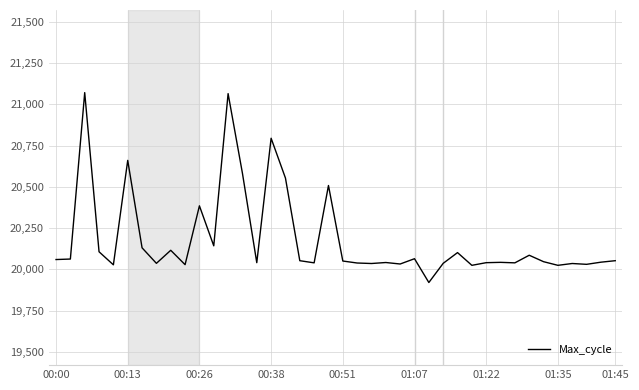

What is the difference between the maximum and minimum values?

1149